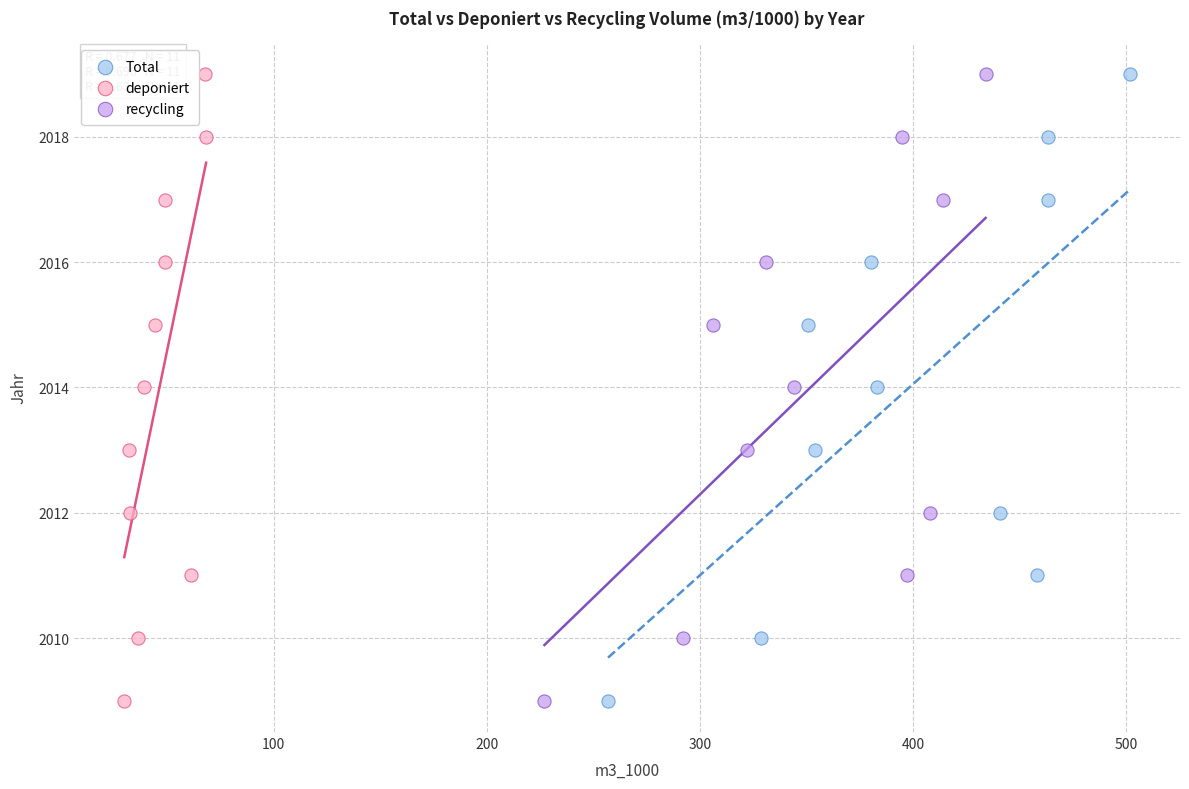

What are all the series names shown in the legend?

Total, deponiert, recycling